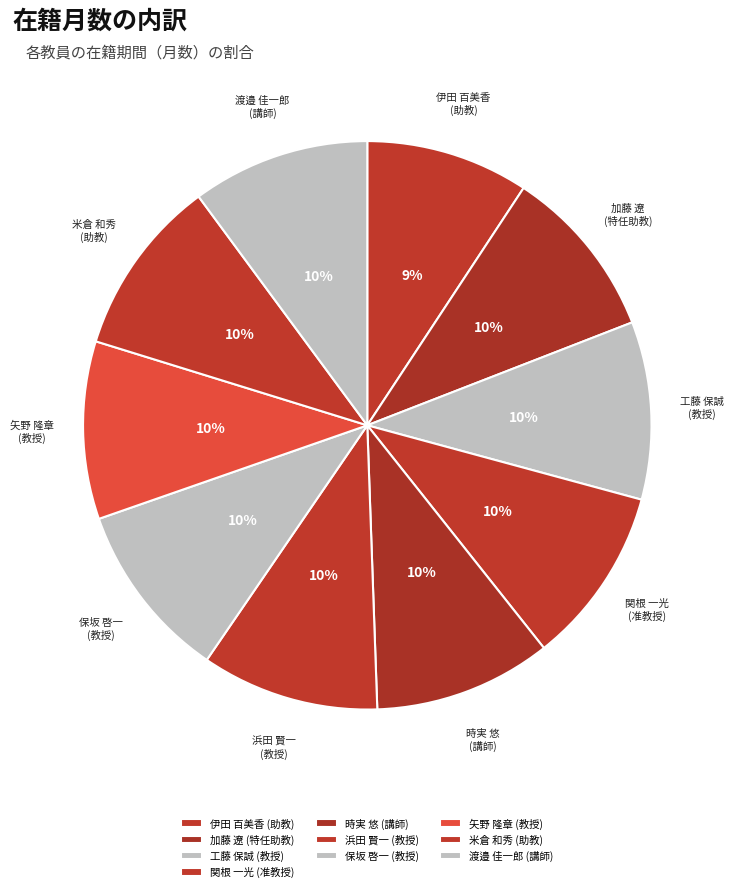

Combined, do 米倉 和秀 (助教) and 浜田 賢一 (教授) account for over 50%?

No